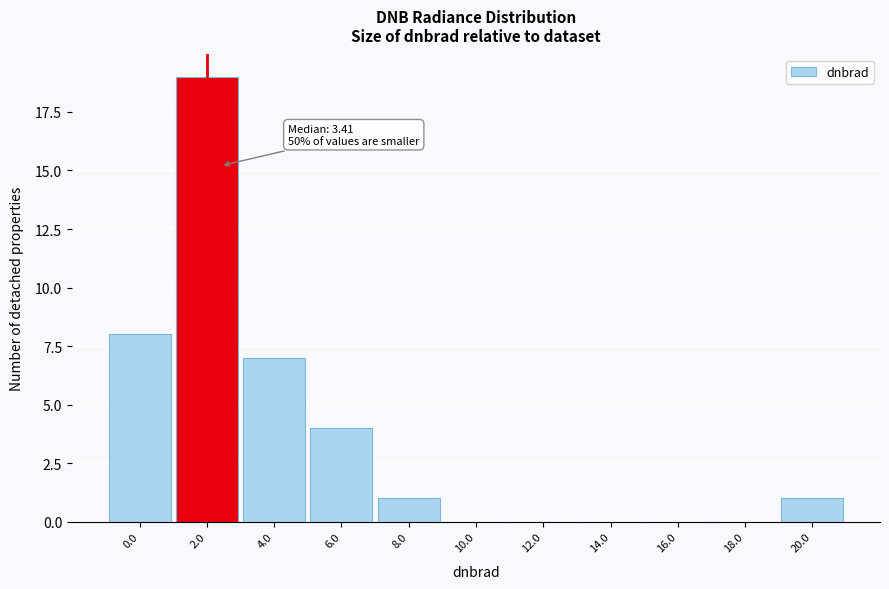

Reading left to right, list all the values displayed in this chart.

0.0=8	2.0=19	4.0=7	6.0=4	8.0=1	10.0=0	12.0=0	14.0=0	16.0=0	18.0=0	20.0=1